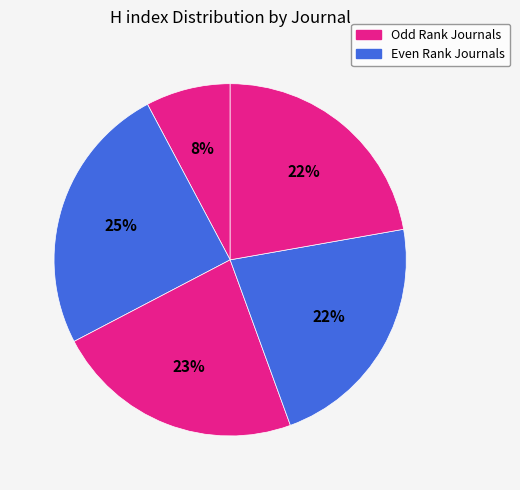

Is there any slice that represents more than half of the pie?

No